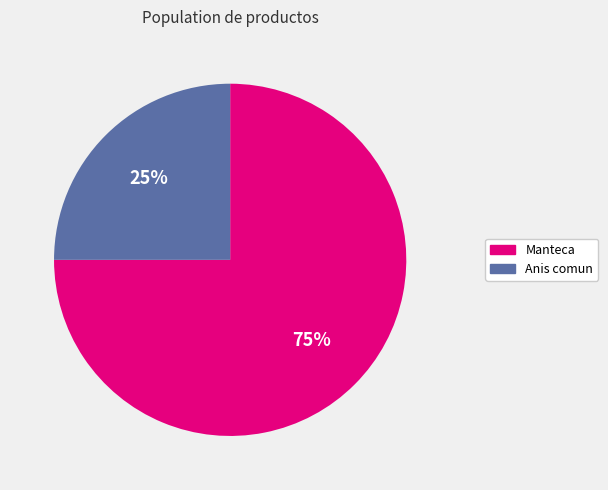

To the nearest percent, what percentage of the pie is Anis comun?

25%